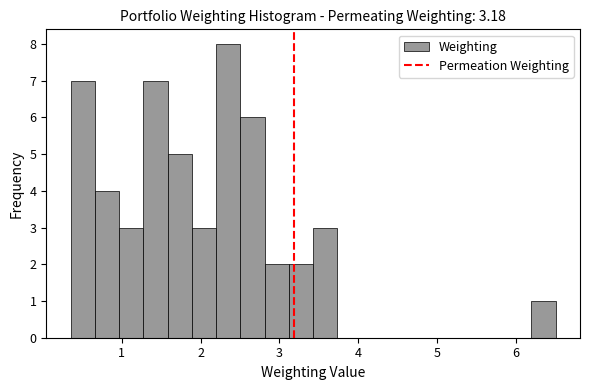

Read against the x-axis, roughly where is the centre of the tallest bar?

2.4